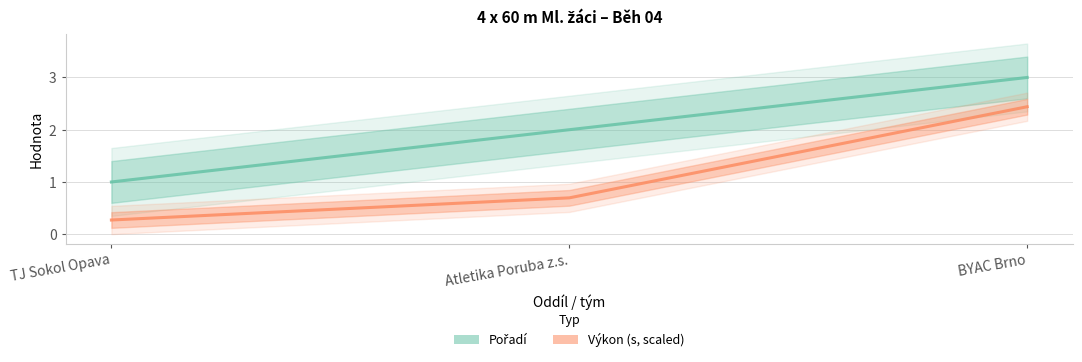

Count the Pořadí values in the range 1 to 3.

3